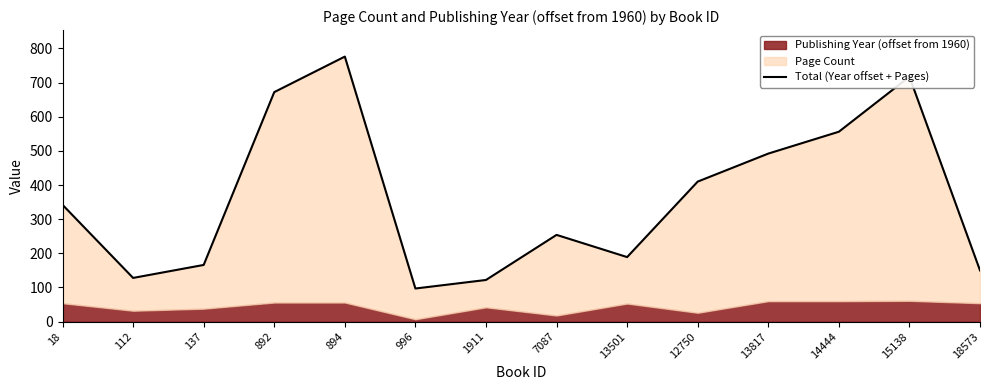

What is the sum of all values?

5071